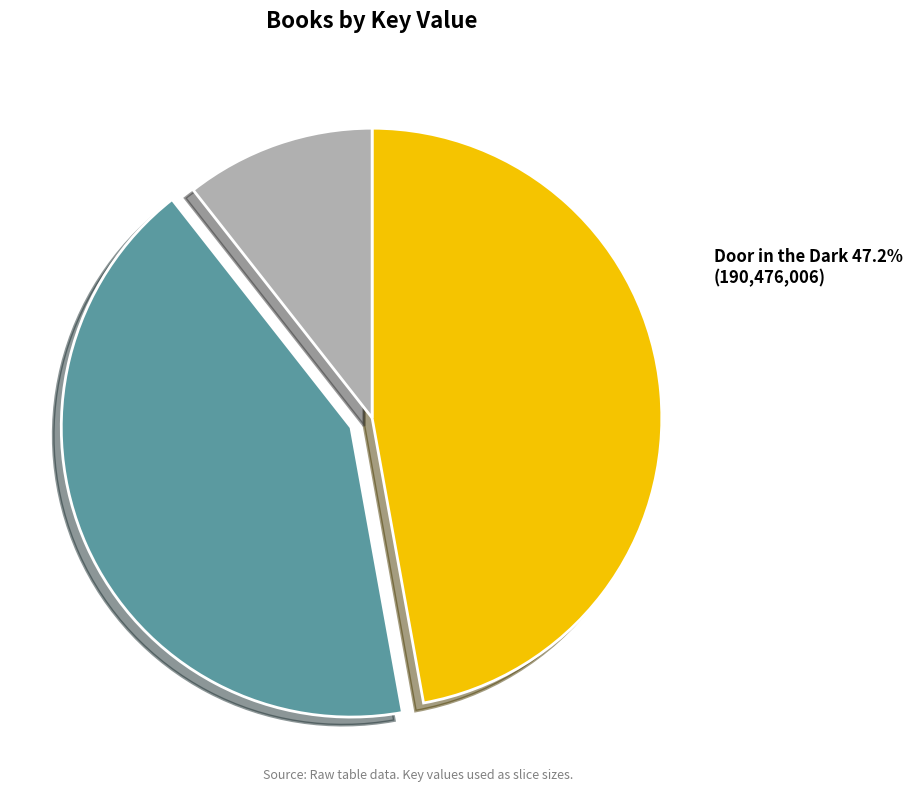

Is Avalanche the majority of the pie?

No